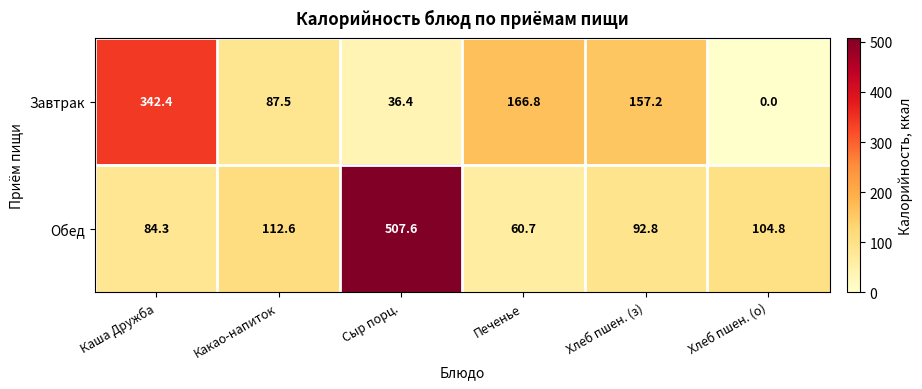

What is the sum of all Обед values?

962.8